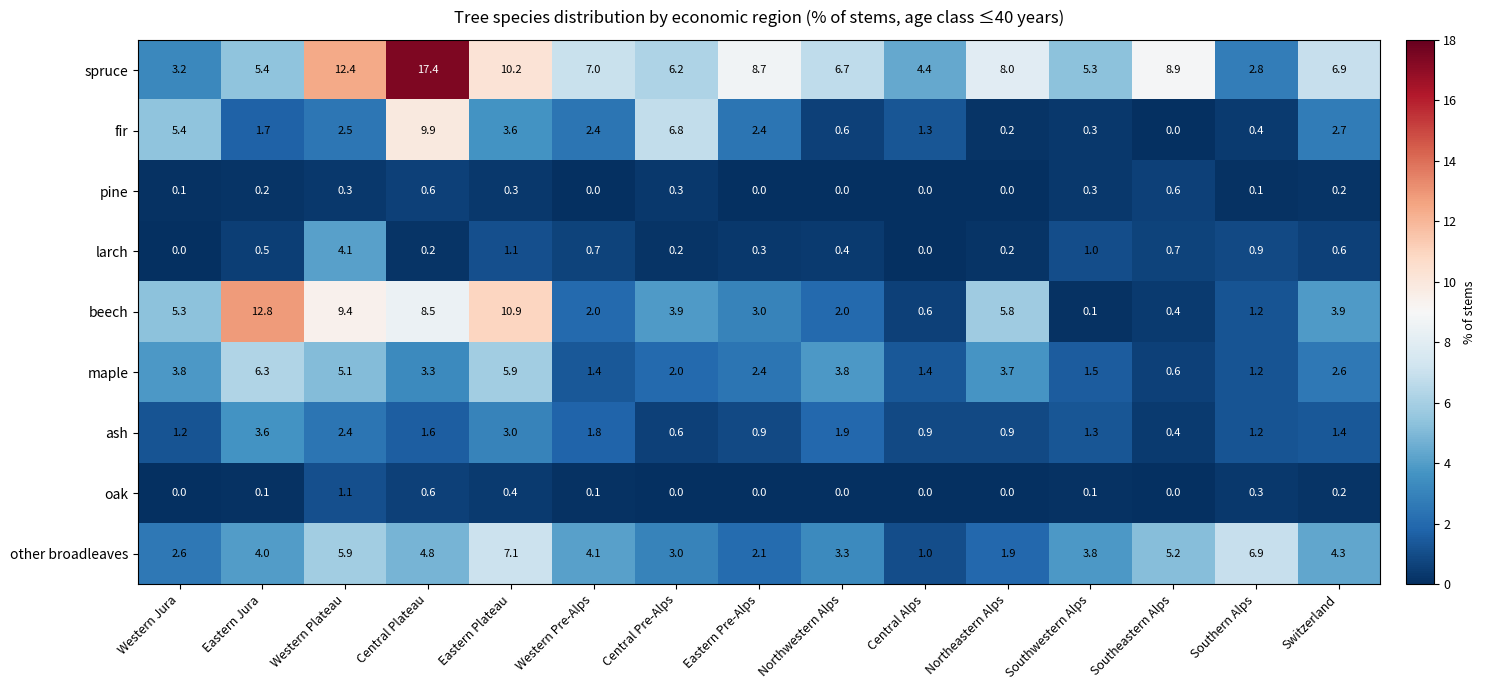

What is the sum of all other broadleaves values?

60.0